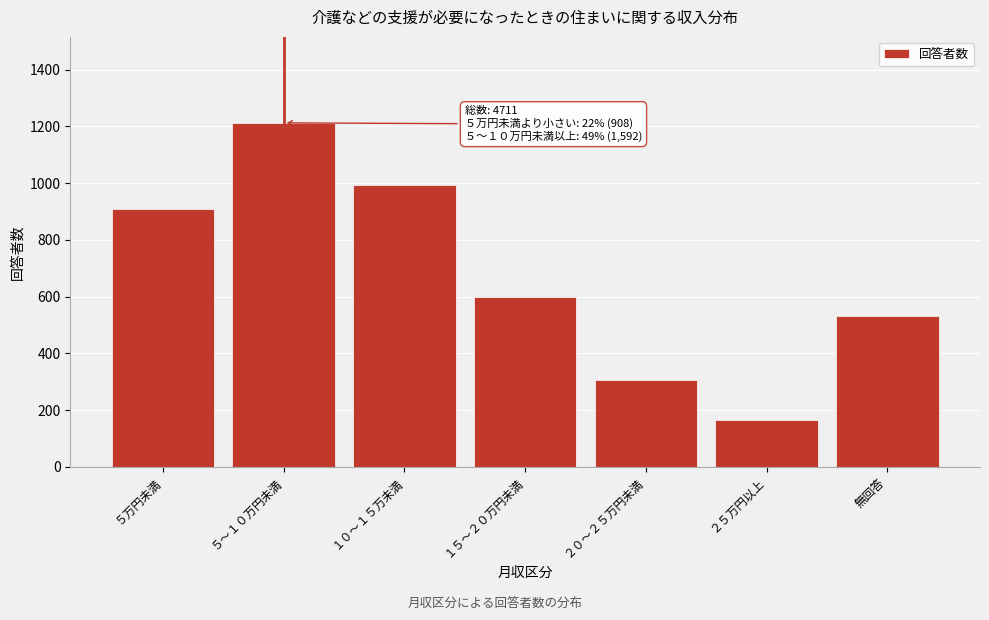

Reading left to right, what are all the values shown in this chart?

908	1212	993	599	304	165	530